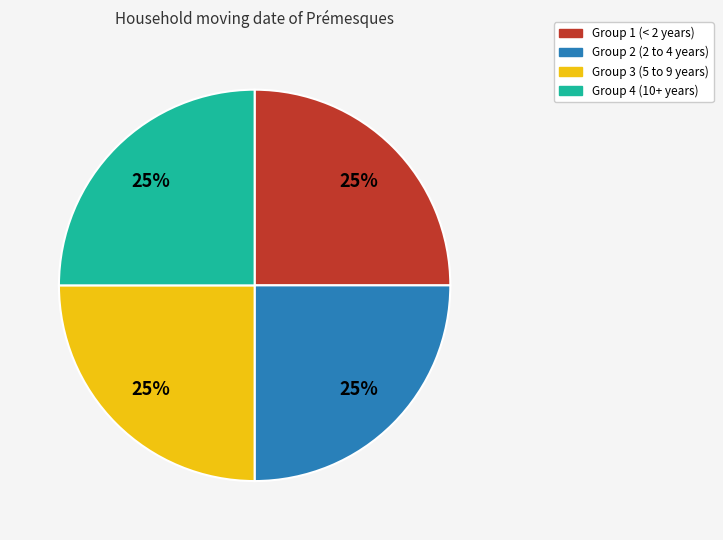

To the nearest percent, what portion does Group 4 (10+ years) represent?

25%